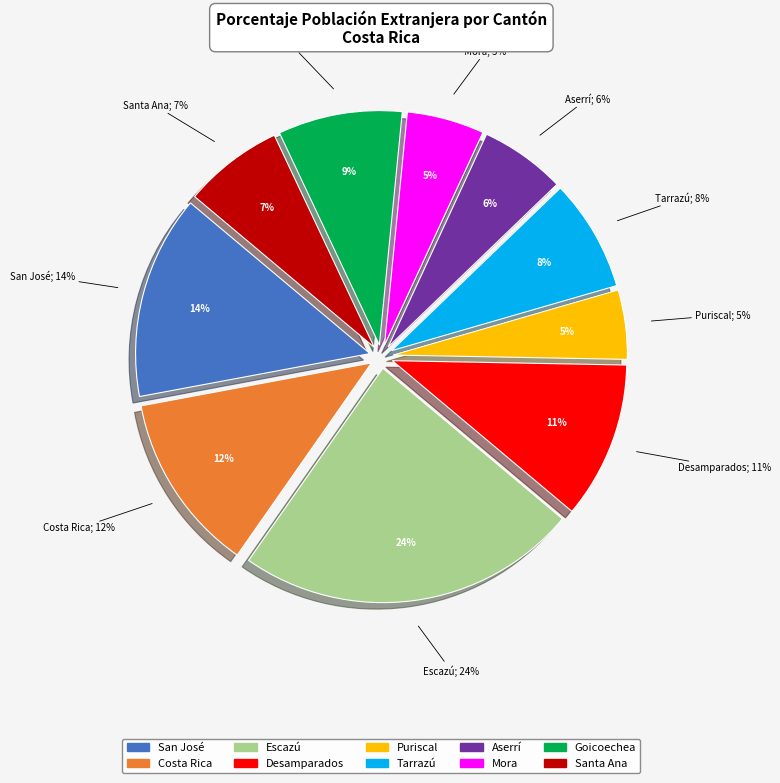

How many slices are in this pie chart?

10